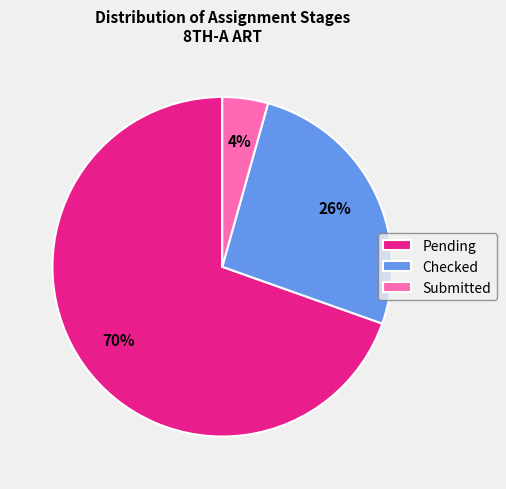

How many segments does this pie chart have?

3